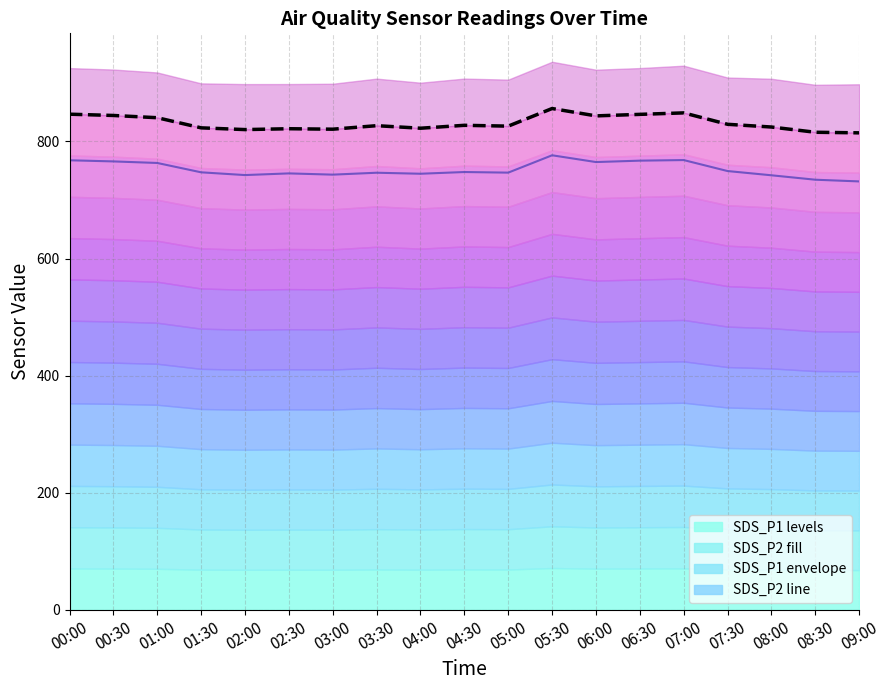

How many data points in SDS_P1 envelope are less than 826?

8